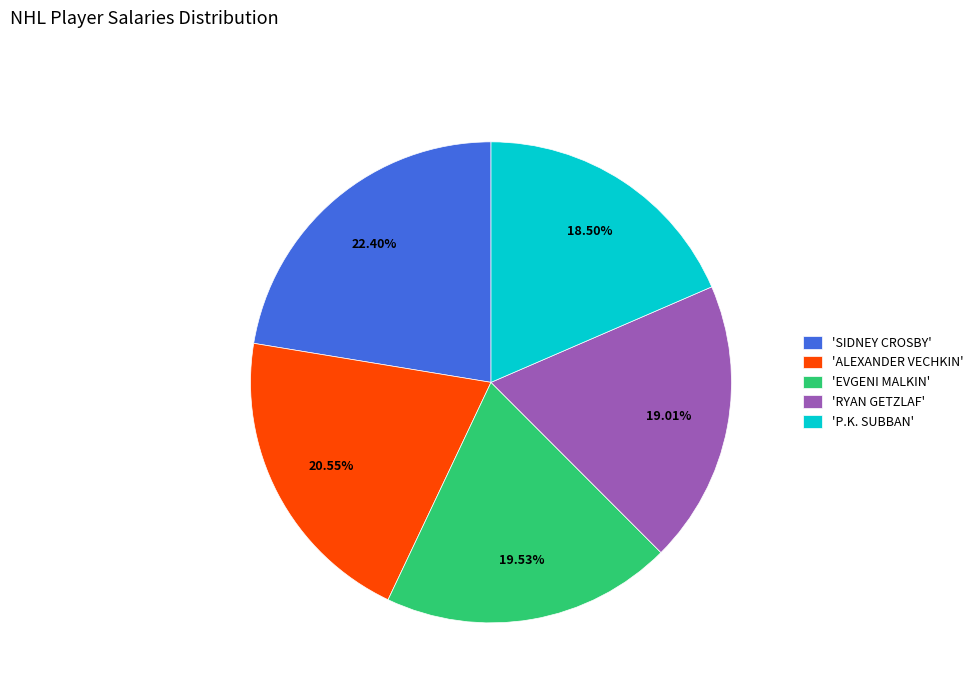

Between 'ALEXANDER VECHKIN' and 'EVGENI MALKIN', which is larger?

'ALEXANDER VECHKIN'